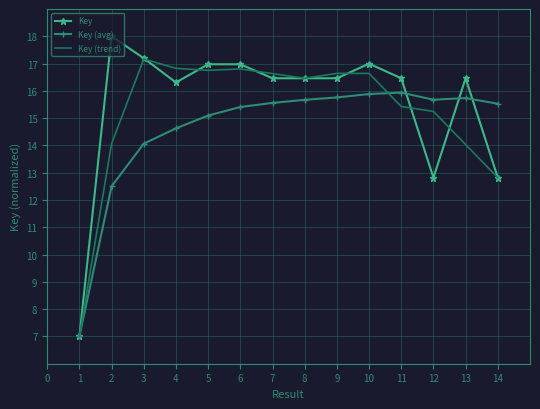

How many categories are shown in the chart?

14